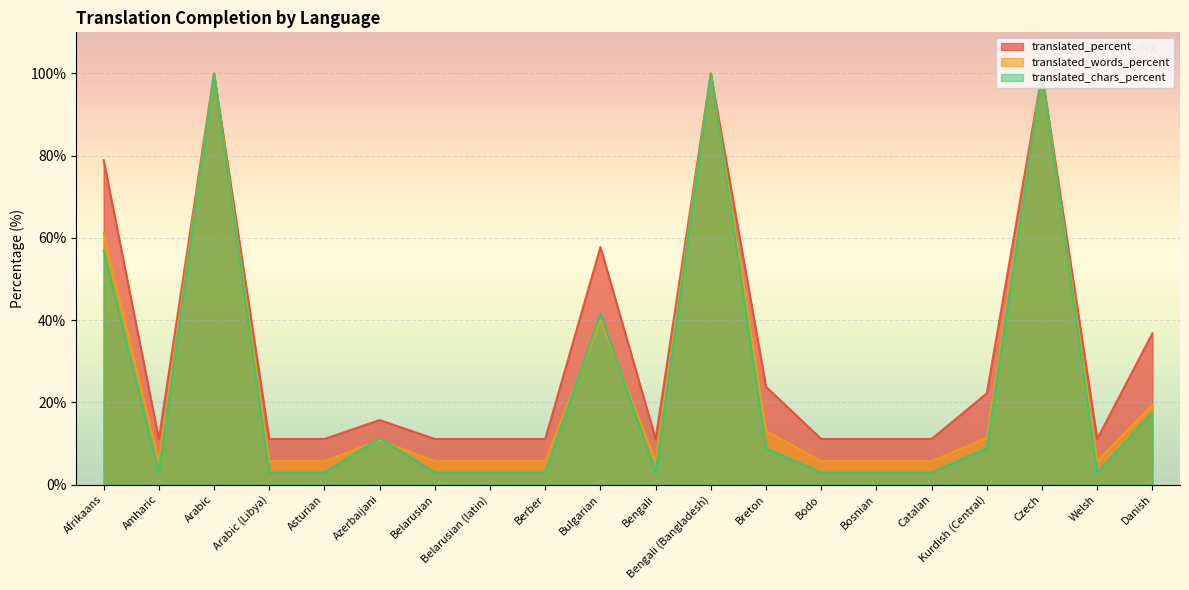

Reading left to right, extract all data points from this chart.

translated_percent: Afrikaans=78.9	Amharic=11.1	Arabic=100.0	Arabic (Libya)=11.1	Asturian=11.1	Azerbaijani=15.7	Belarusian=11.1	Belarusian (latin)=11.1	Berber=11.1	Bulgarian=57.8	Bengali=11.1	Bengali (Bangladesh)=100.0	Breton=23.8	Bodo=11.1	Bosnian=11.1	Catalan=11.1	Kurdish (Central)=22.2	Czech=100.0	Welsh=11.1	Danish=36.8
translated_words_percent: Afrikaans=61.1	Amharic=5.7	Arabic=100.0	Arabic (Libya)=5.7	Asturian=5.7	Azerbaijani=10.8	Belarusian=5.7	Belarusian (latin)=5.7	Berber=5.7	Bulgarian=40.0	Bengali=5.7	Bengali (Bangladesh)=100.0	Breton=13.1	Bodo=5.7	Bosnian=5.7	Catalan=5.7	Kurdish (Central)=11.4	Czech=100.0	Welsh=5.7	Danish=19.4
translated_chars_percent: Afrikaans=56.9	Amharic=2.9	Arabic=100.0	Arabic (Libya)=2.9	Asturian=2.9	Azerbaijani=11.3	Belarusian=2.9	Belarusian (latin)=2.9	Berber=2.9	Bulgarian=41.6	Bengali=2.9	Bengali (Bangladesh)=100.0	Breton=8.8	Bodo=2.9	Bosnian=2.9	Catalan=2.9	Kurdish (Central)=8.9	Czech=100.0	Welsh=2.9	Danish=17.6